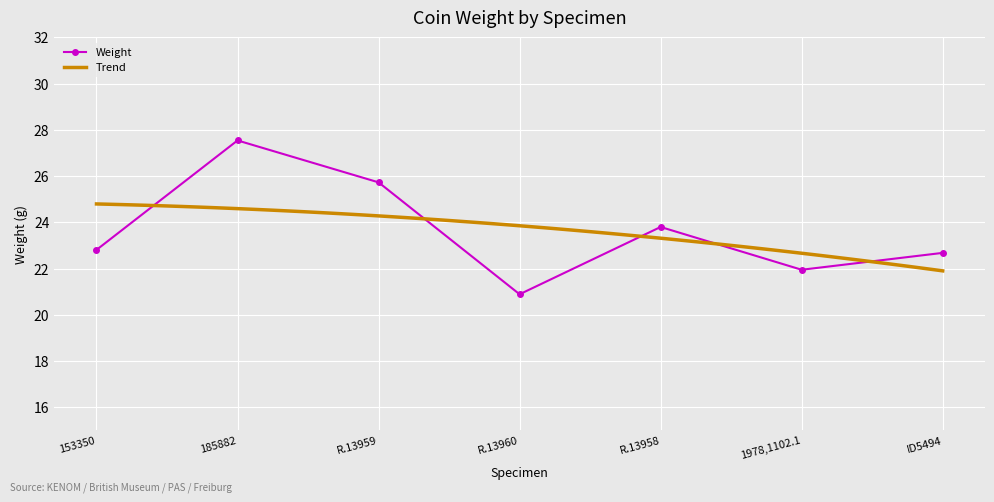

At which category does the chart reach its minimum across all series?

R.13960